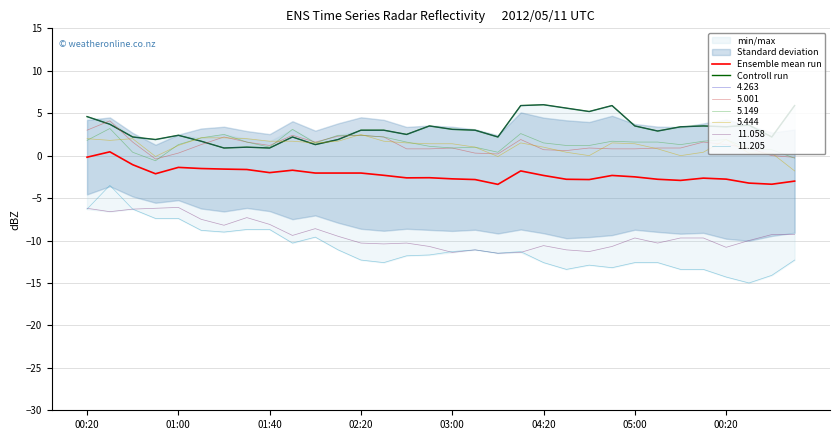

What is the value of the Controll run point at the 6th from the left?

1.7